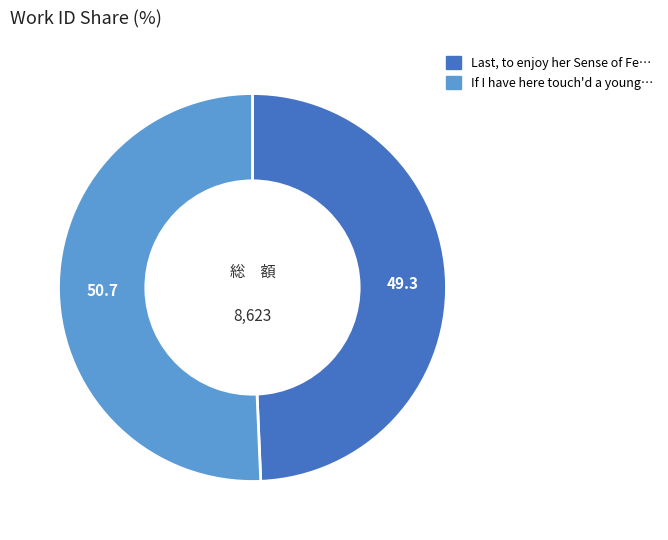

Is there a majority slice in this chart?

Yes